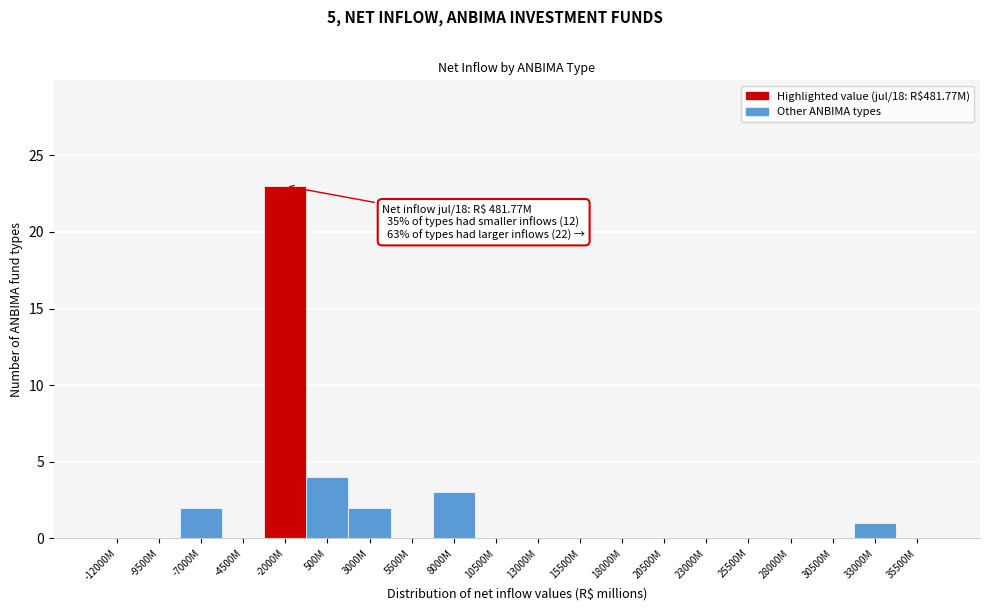

Reading left to right, extract all data points from this chart.

-12000M=0	-9500M=0	-7000M=2	-4500M=0	-2000M=23	500M=4	3000M=2	5500M=0	8000M=3	10500M=0	13000M=0	15500M=0	18000M=0	20500M=0	23000M=0	25500M=0	28000M=0	30500M=0	33000M=1	35500M=0